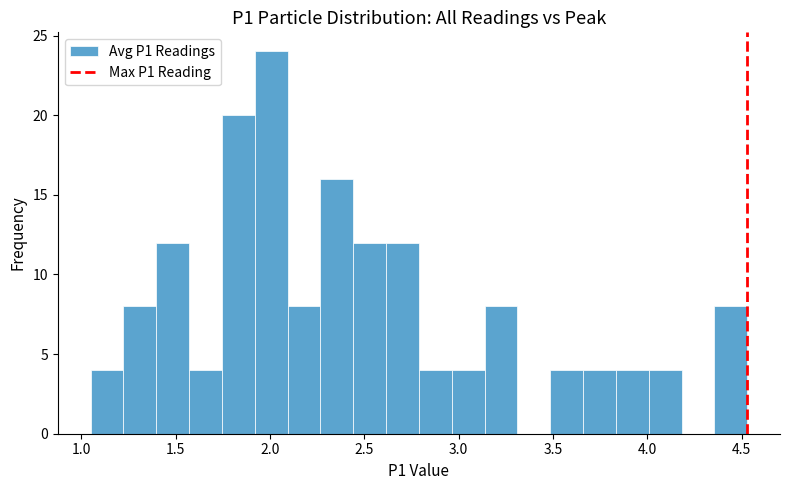

Around what value on the x-axis is the tallest bar? Give the approximate position of its centre, as read against the axis.

2.00